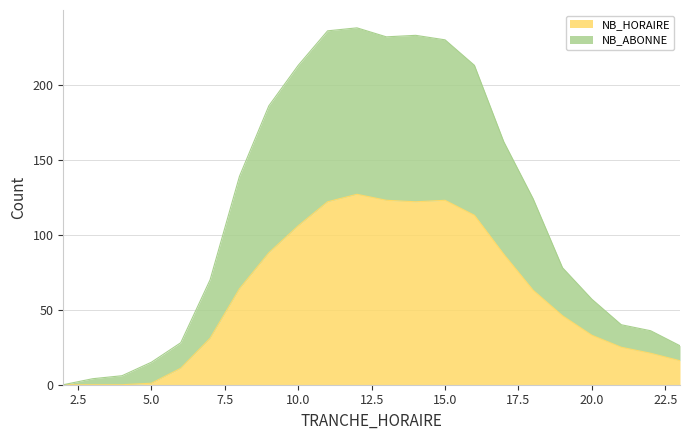

Count the number of categories in the chart.

22